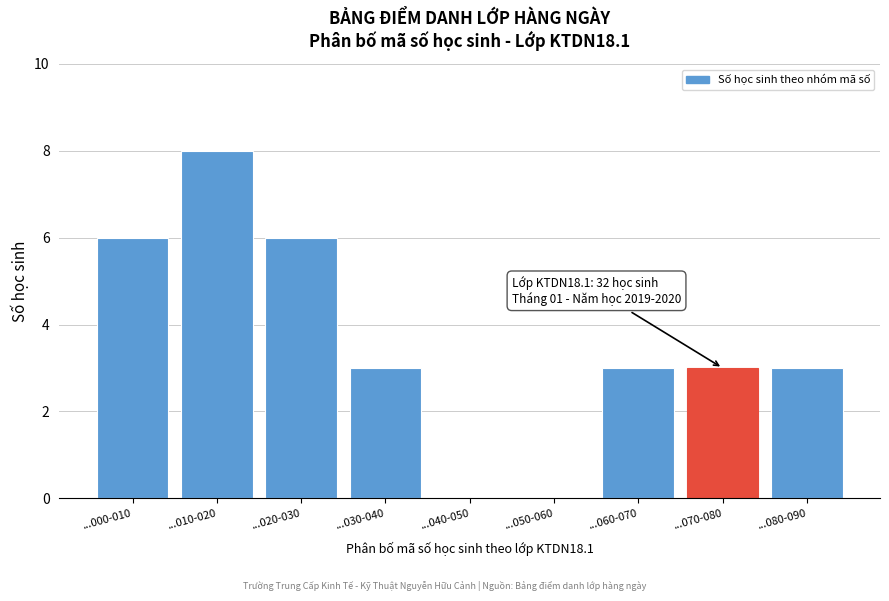

Reading left to right, what are all the values shown in this chart?

...000-010=6	...010-020=8	...020-030=6	...030-040=3	...040-050=0	...050-060=0	...060-070=3	...070-080=3	...080-090=3